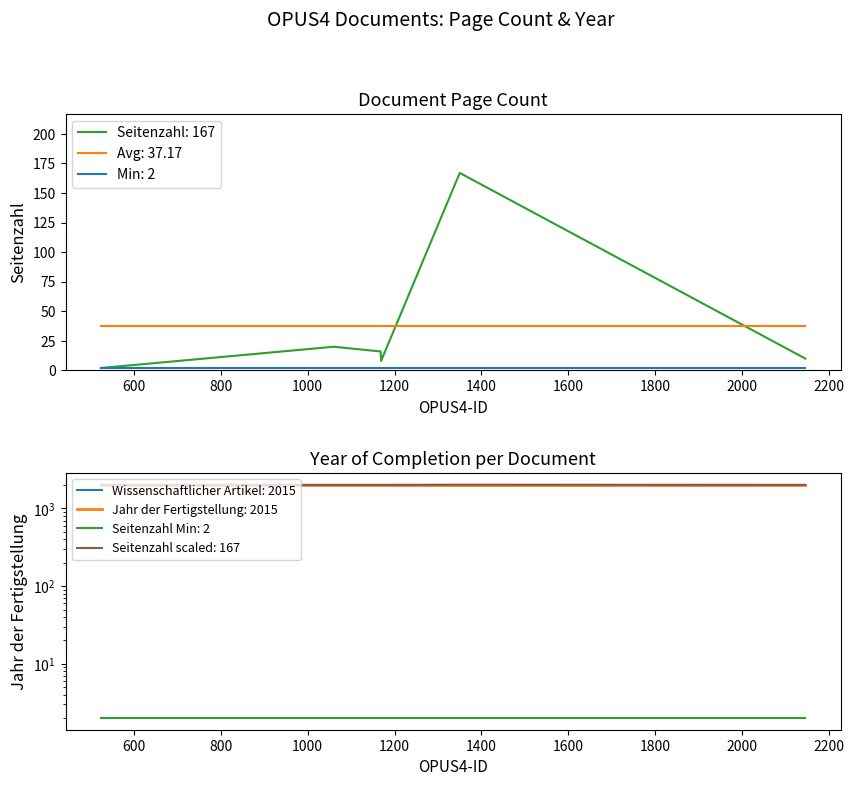

After their last crossing, which series has the higher values: Seitenzahl: 167 or Avg: 37.17?

Avg: 37.17